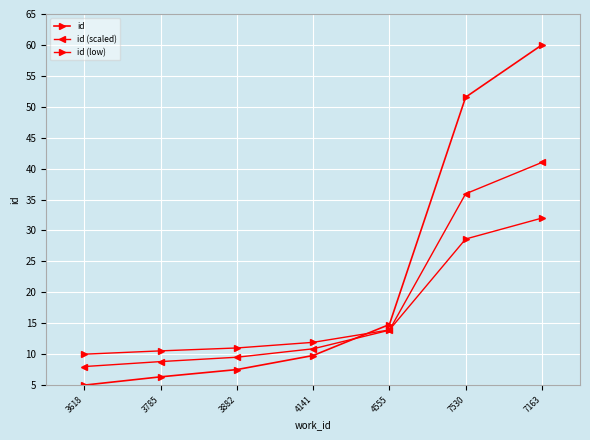

What is the label of the 1st point from the left?

3618